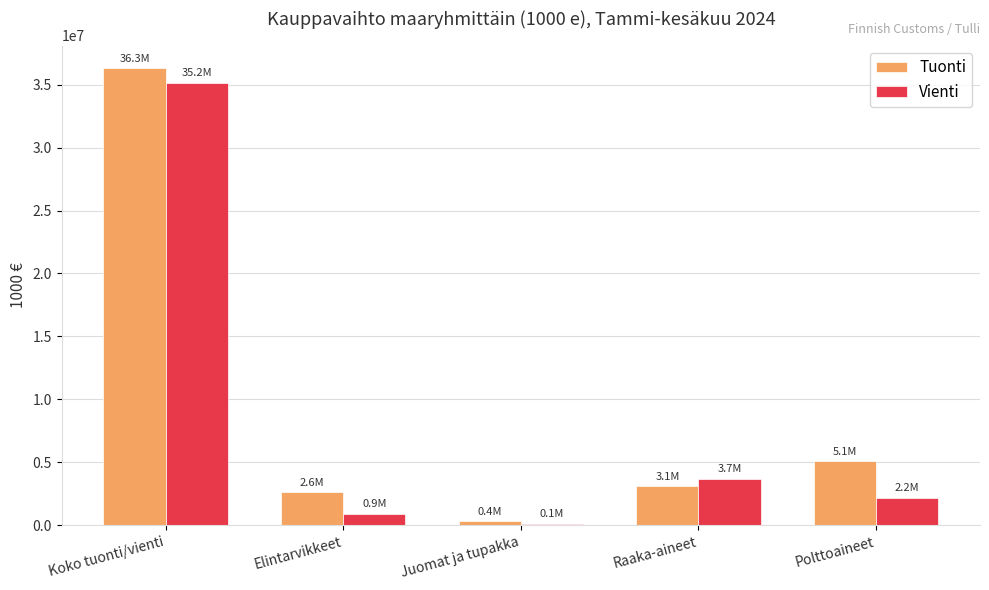

At which label does Vienti first exceed 2207468?

Koko tuonti/vienti